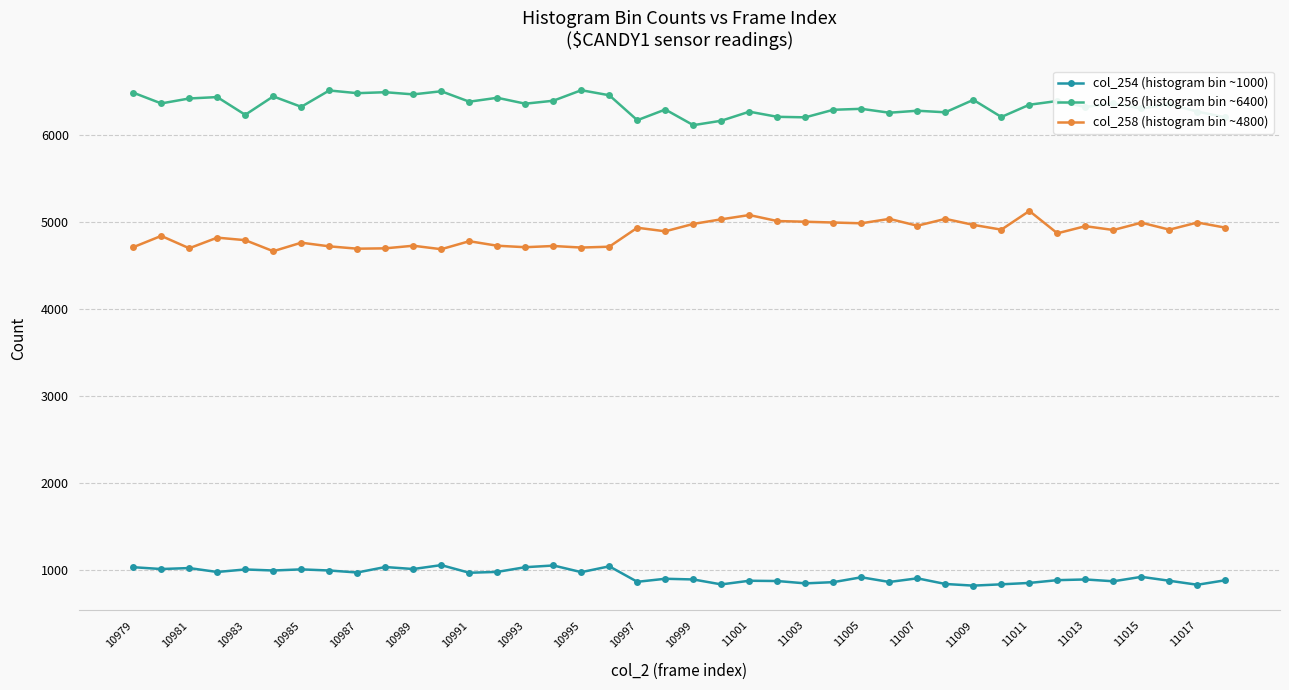

List the series in order of their peak value, lowest first.

col_254 (histogram bin ~1000), col_258 (histogram bin ~4800), col_256 (histogram bin ~6400)